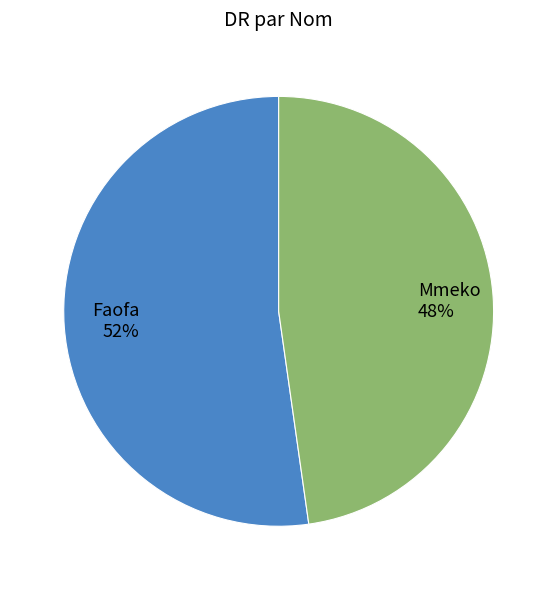

Rank the categories by value from lowest to highest.

Mmeko, Faofa